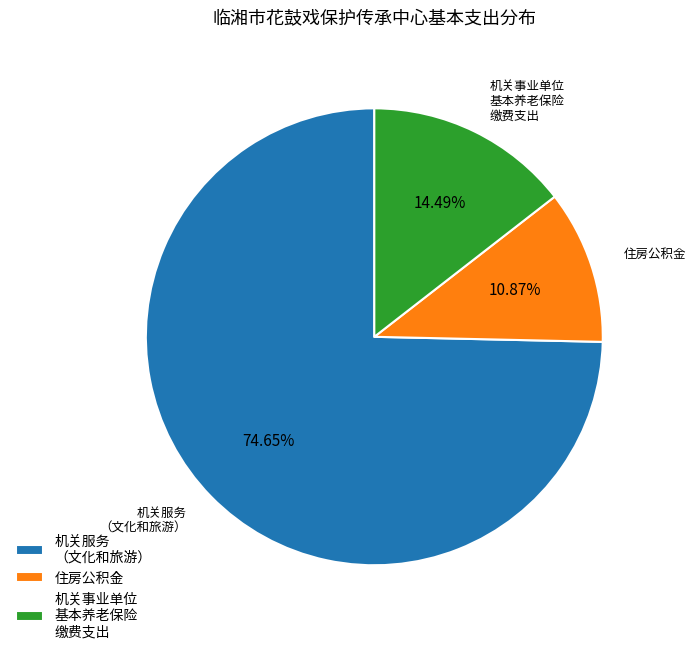

How many segments does this pie chart have?

3